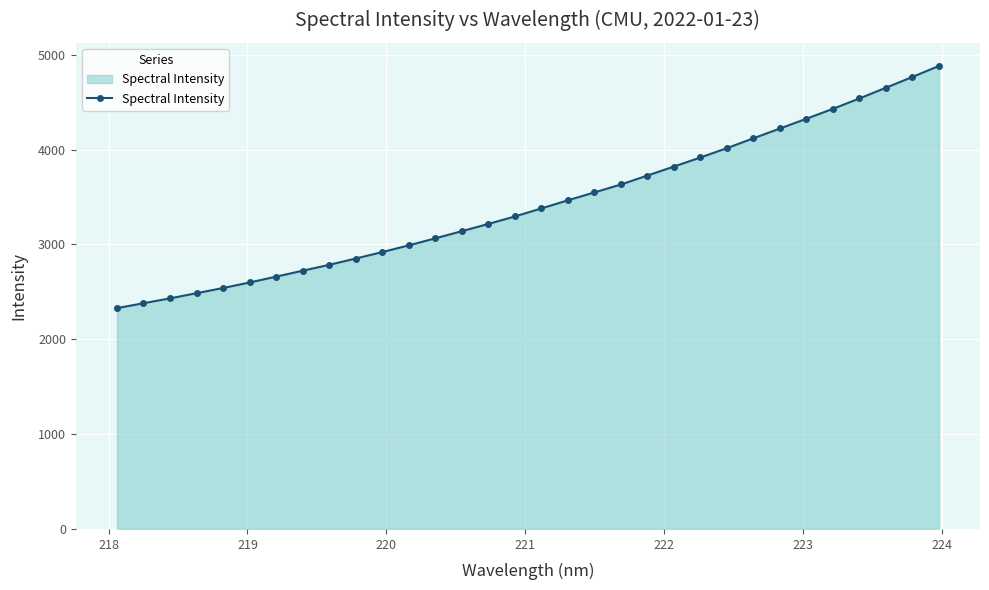

What is the value of the 17th point from the left?

3380.6